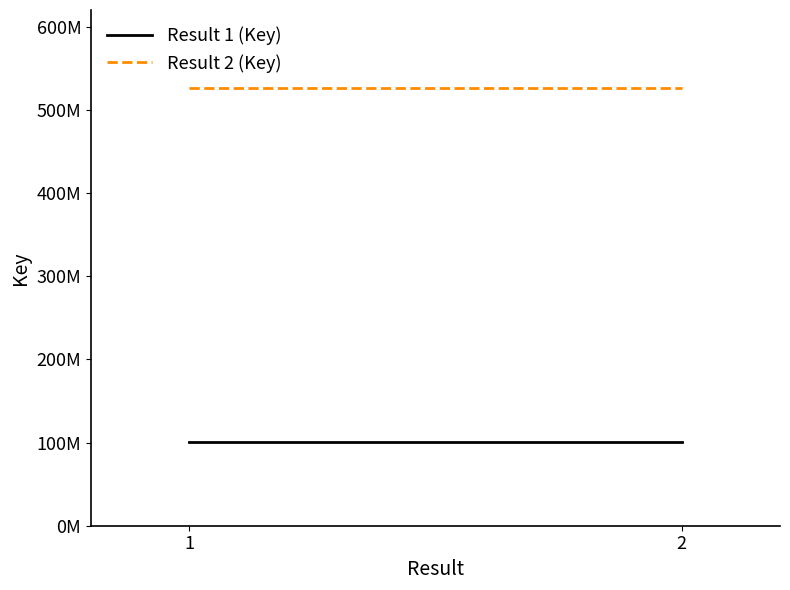

Reading right to left, what are all the values shown in this chart?

Result 1 (Key): 100826665	100826665
Result 2 (Key): 526139081	526139081